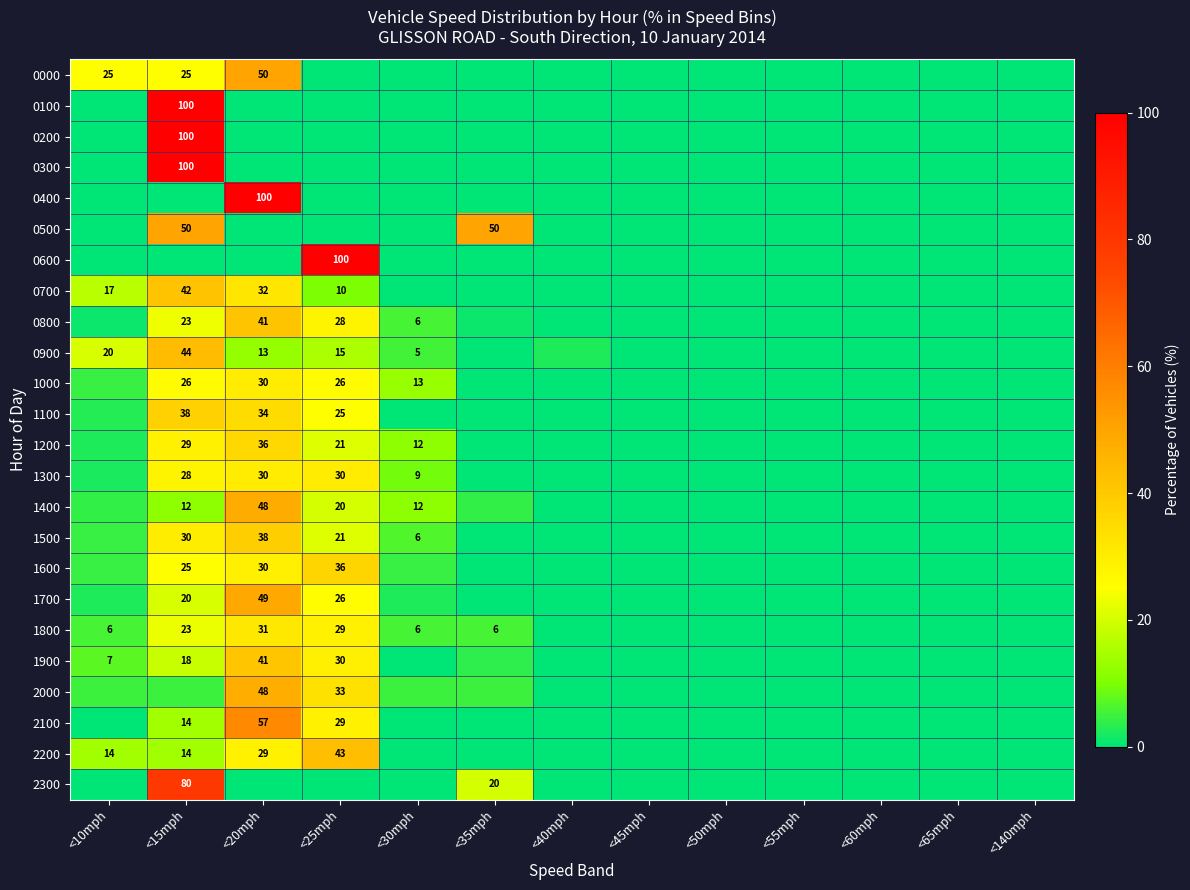

Which category has the lowest value across all series?

<25mph